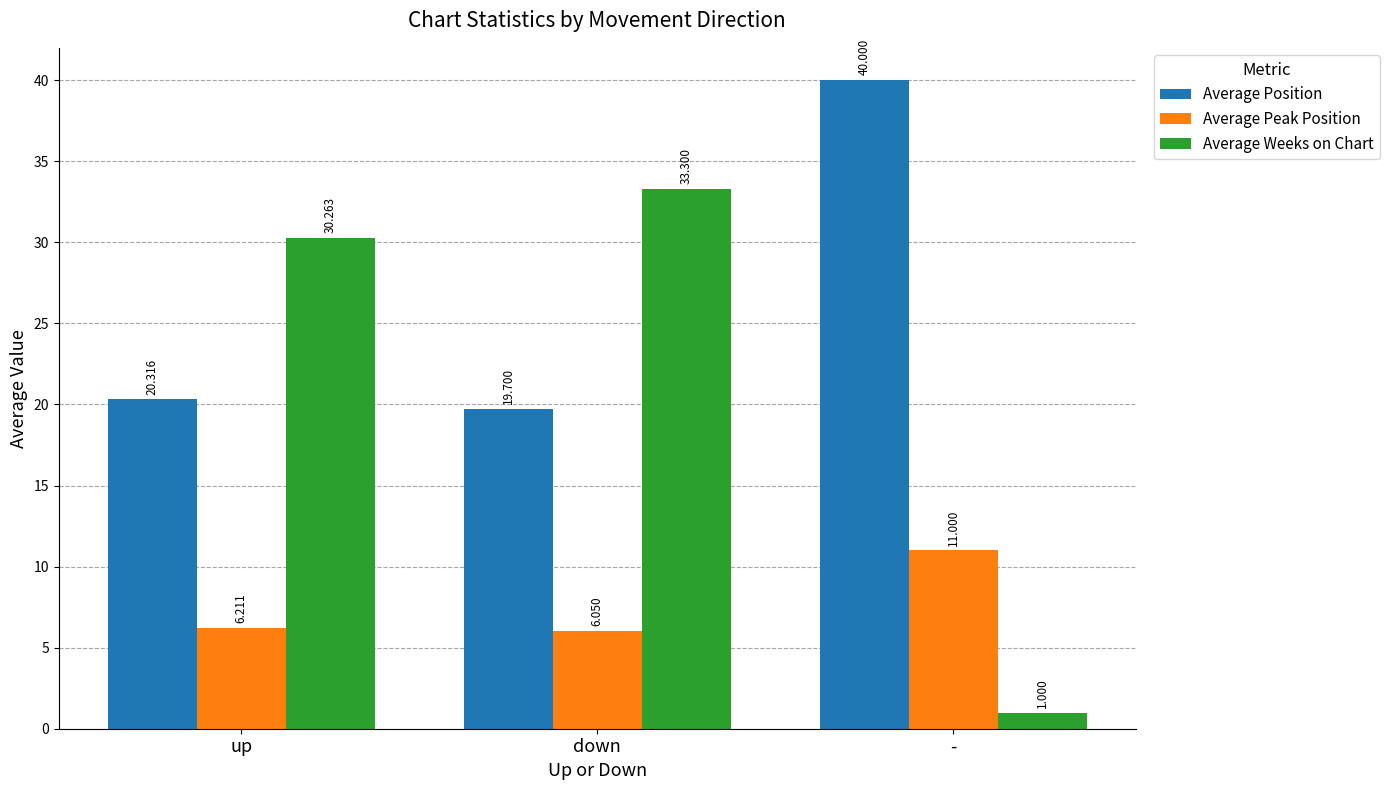

What is the difference between the maximum and minimum values in the Average Position series?

20.3